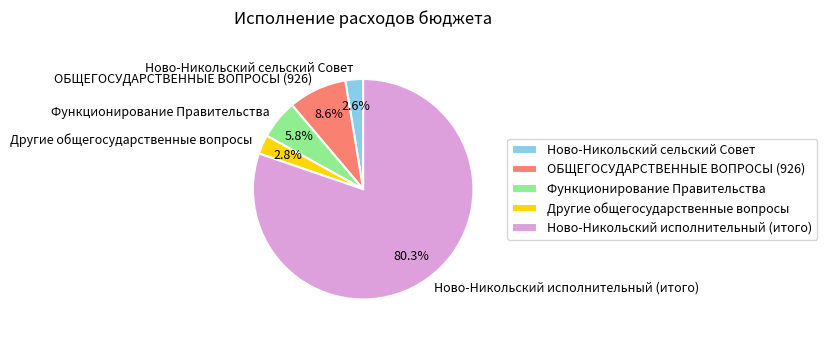

To the nearest percent, what is the average slice percentage?

20%